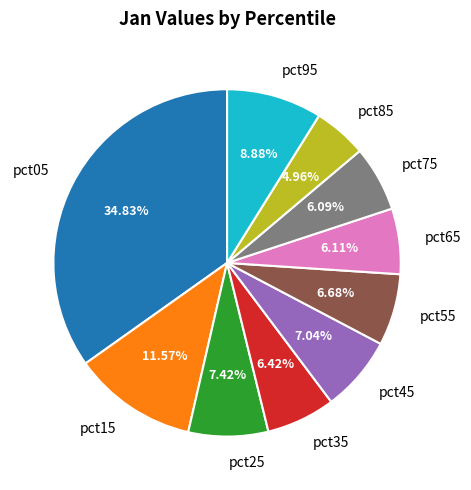

To the nearest percent, what portion does pct15 represent?

12%